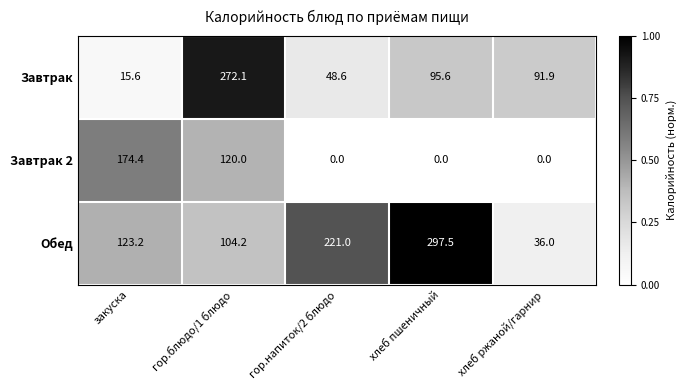

What is the total value across all series at гор.блюдо/1 блюдо?

496.3